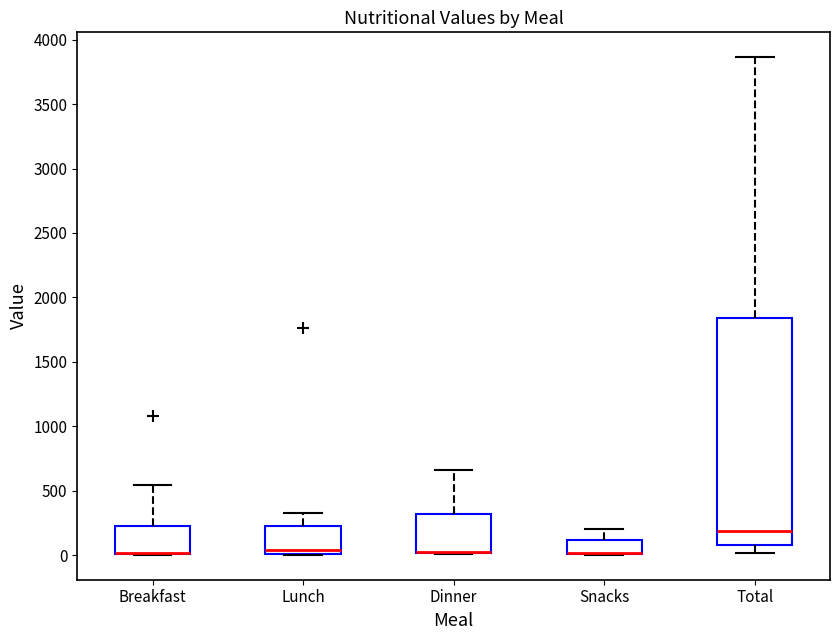

Where does the median line of the box for Lunch sit on the y-axis? The values are not printed on the chart, so give them approximately, as read against the axis.

50